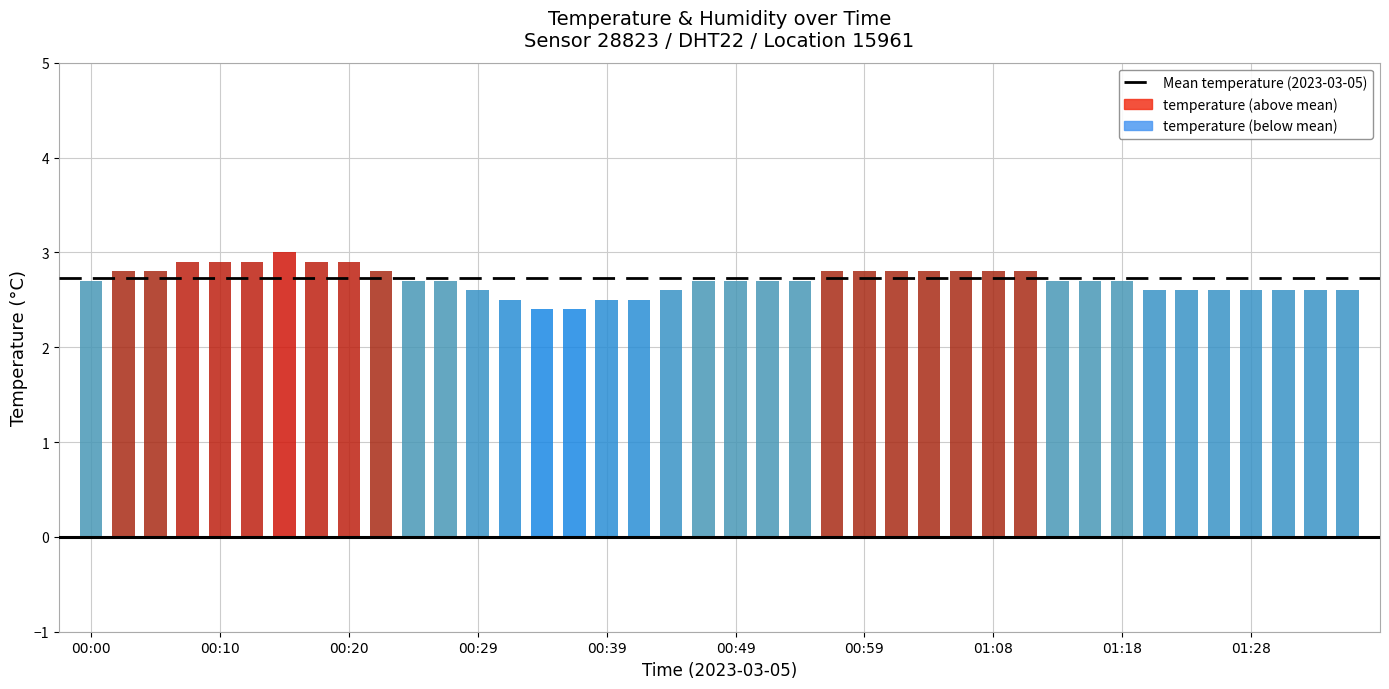

What is the difference between the second highest and second lowest values?

0.5